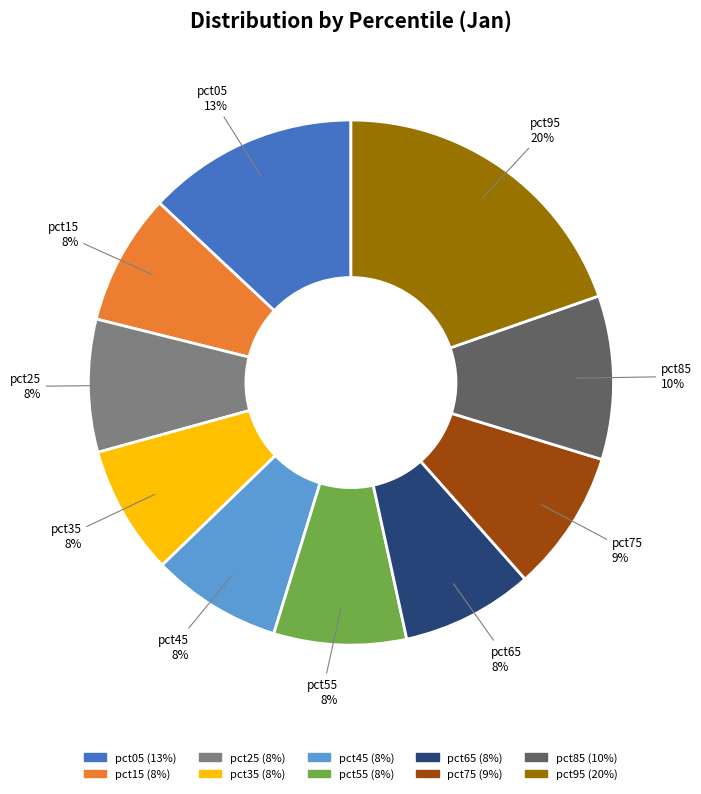

Does any single category account for the majority?

No